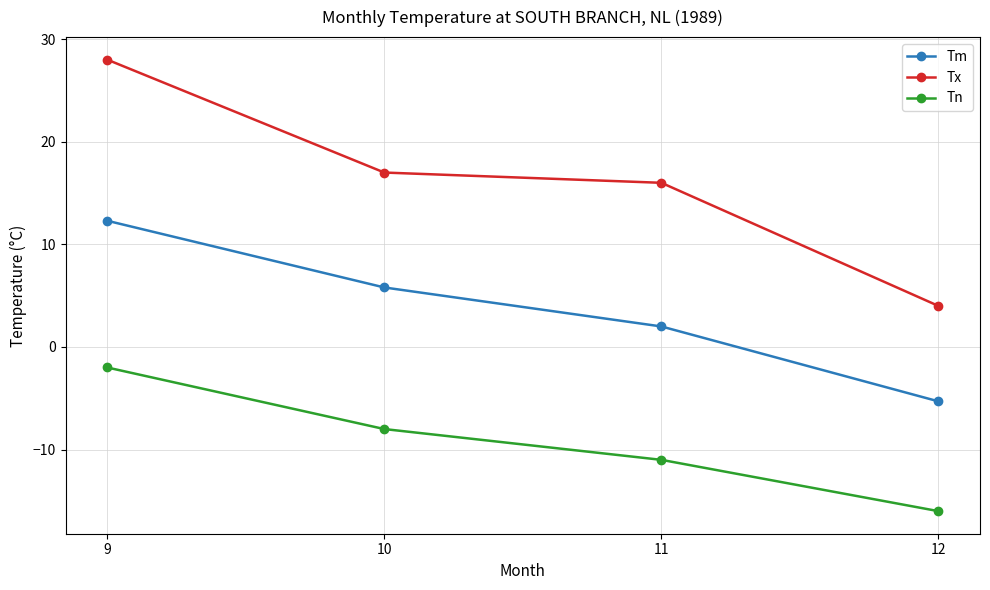

Which category has the lowest value across all series?

12